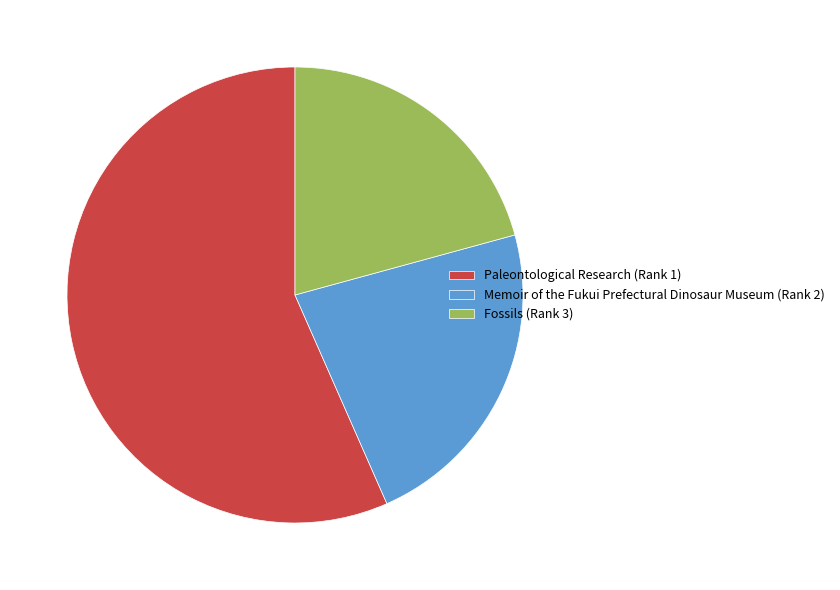

Does Paleontological Research (Rank 1) account for over 50% of the chart?

Yes